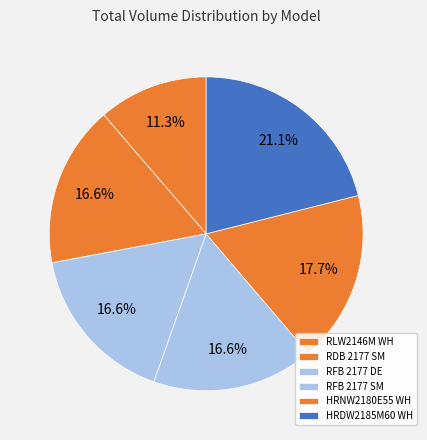

The HRNW2180E55 WH slice represents 7% of the pie. True or false?

False